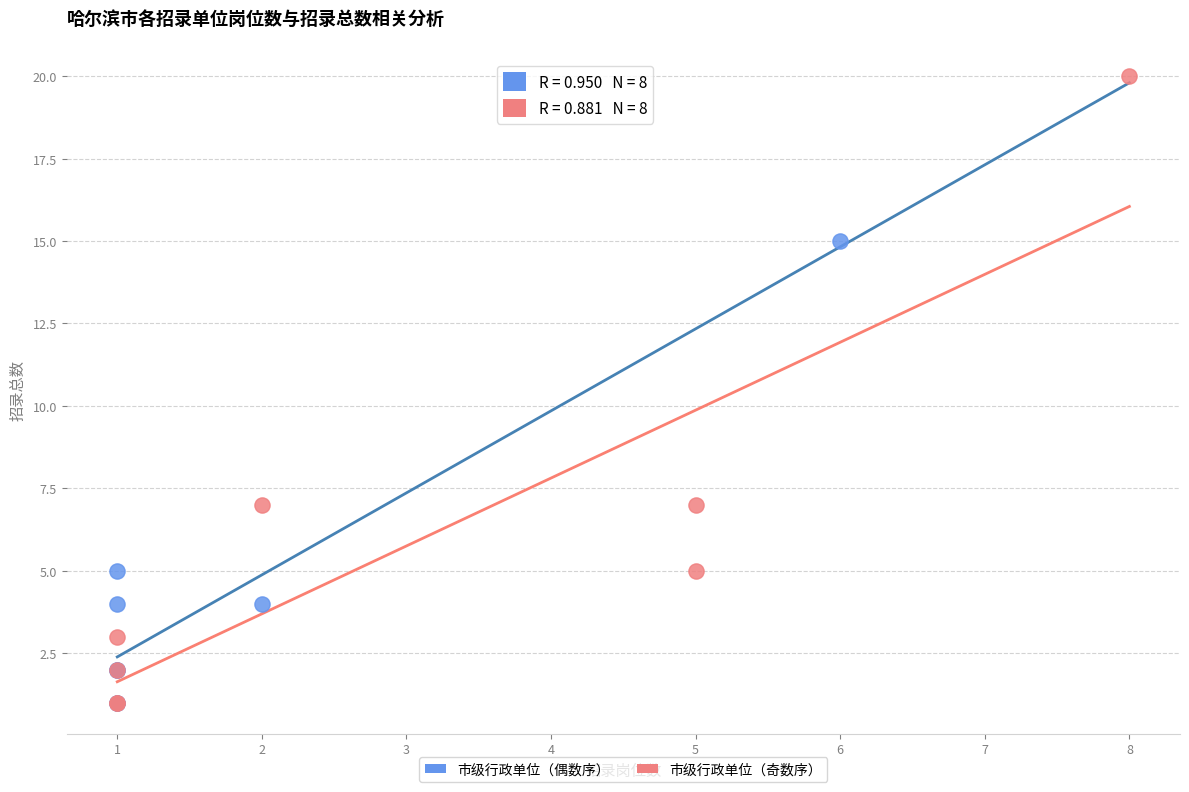

Which series reaches the maximum Y coordinate?

市级行政单位（奇数序）